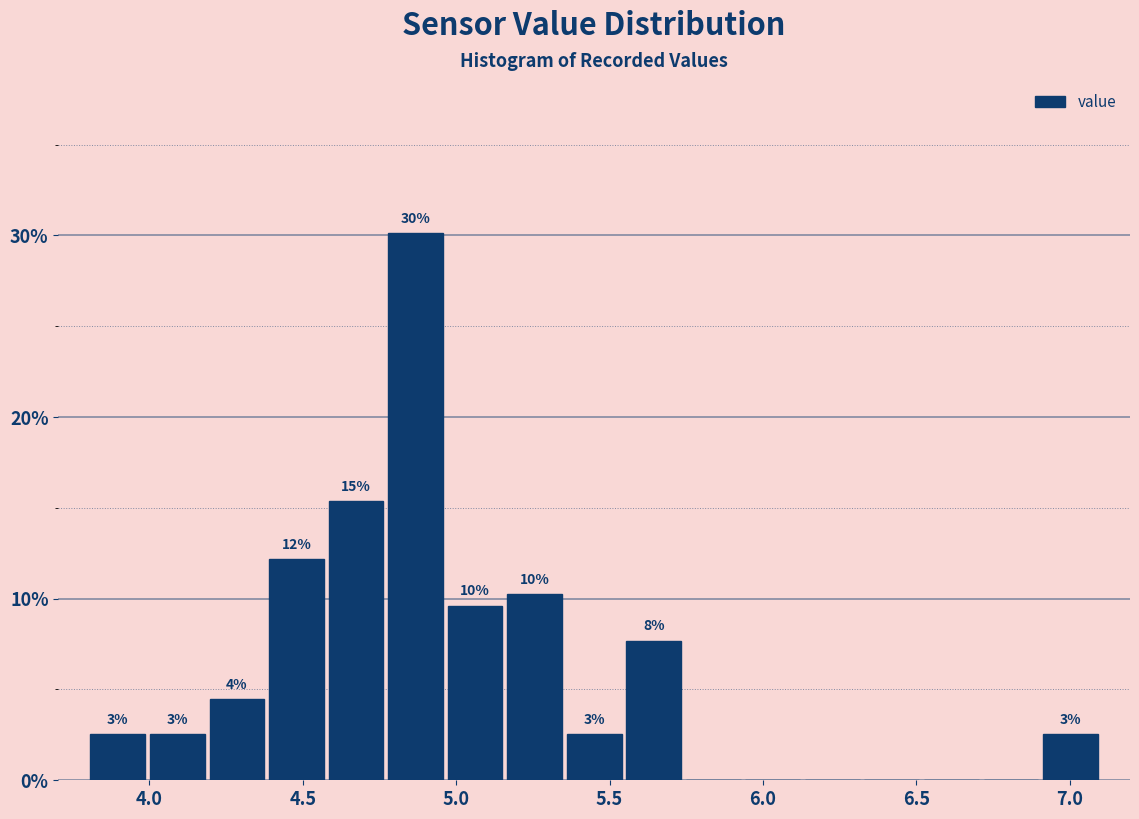

Around what value on the x-axis is the tallest bar? Give the approximate position of its centre, as read against the axis.

4.85